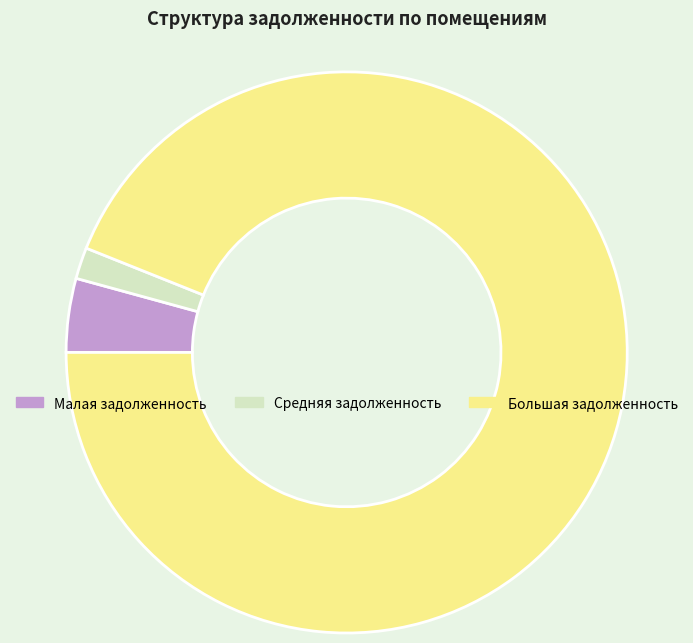

True or false: Средняя задолженность accounts for 2% of the total.

True